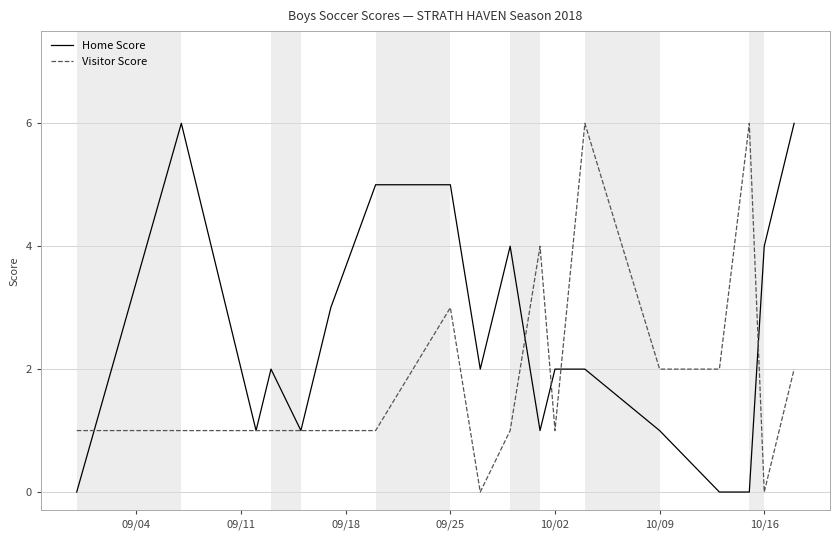

List the series in order of their overall mean, lowest first.

Visitor Score, Home Score